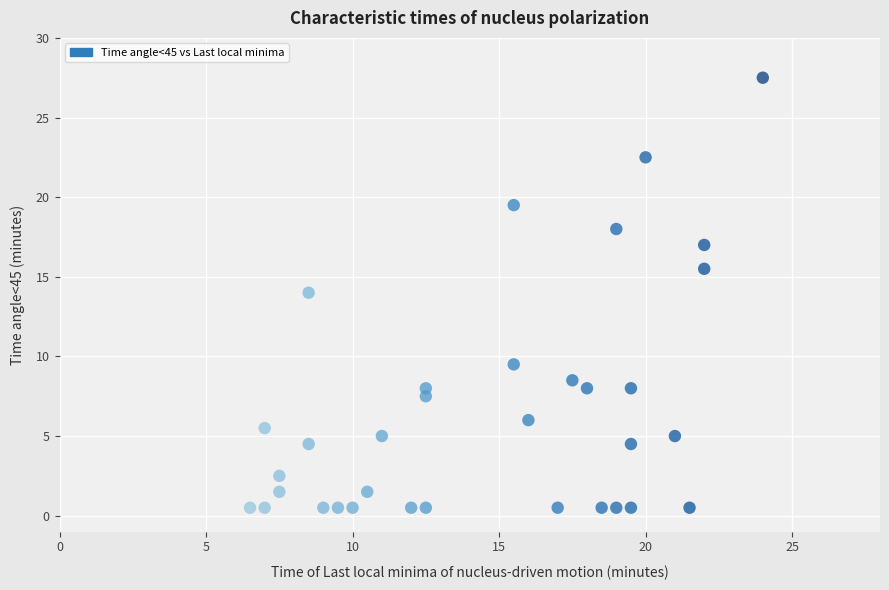

What is the range of Y values (max minus min)?

27.0